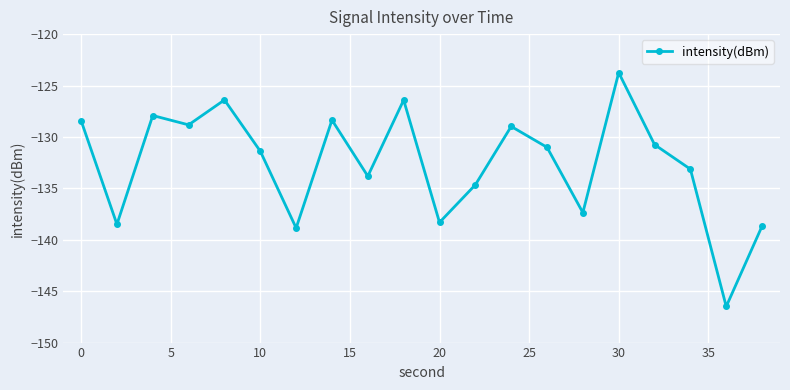

What is the maximum value shown in the chart?

-123.7